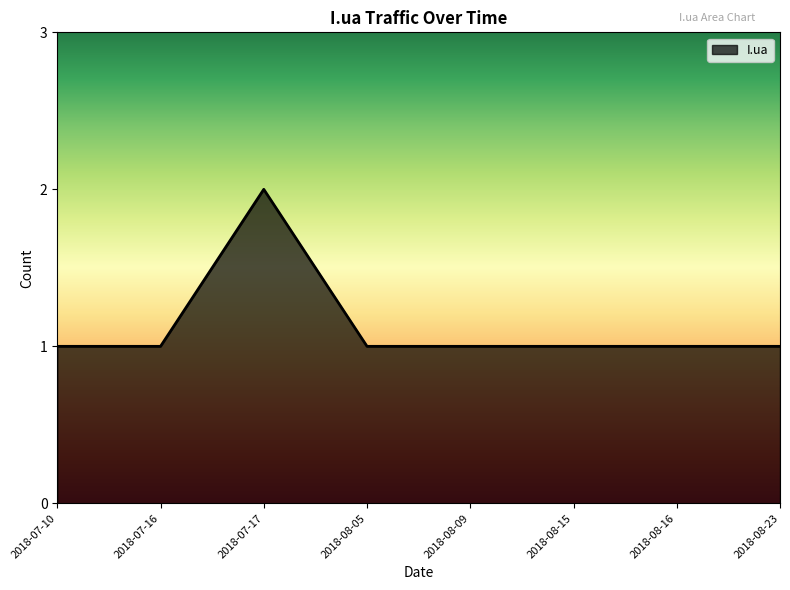

What position from the right is 2018-07-17?

6